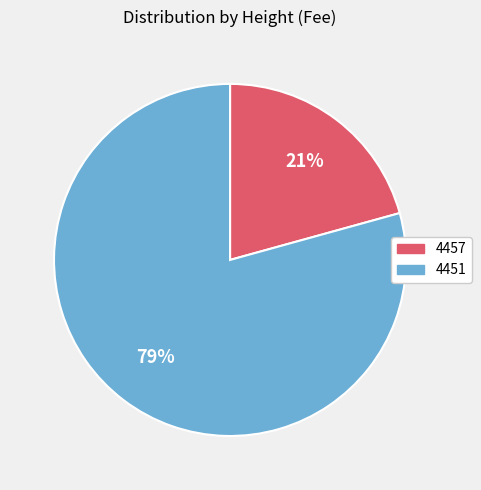

Is it true that 4457 is 6% of the pie?

False